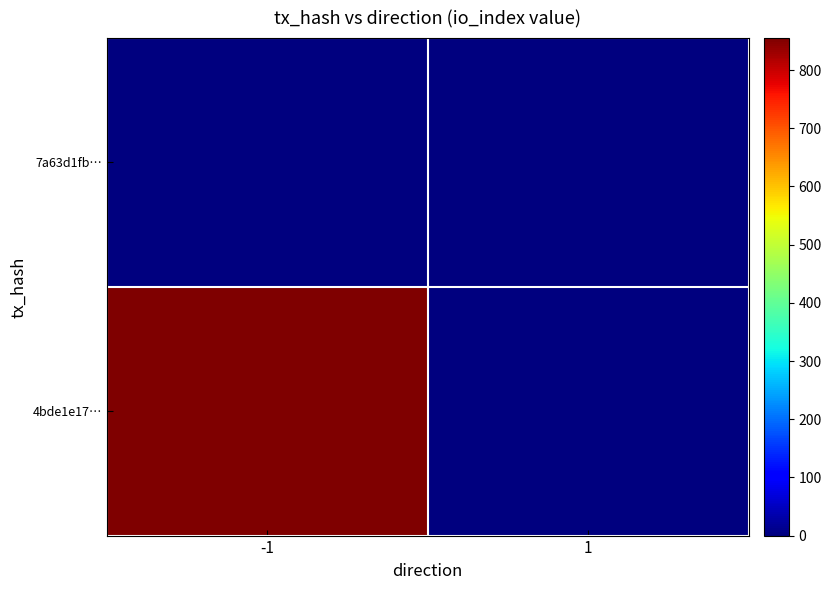

At -1, list the series in order from largest to smallest.

4bde1e17…, 7a63d1fb…